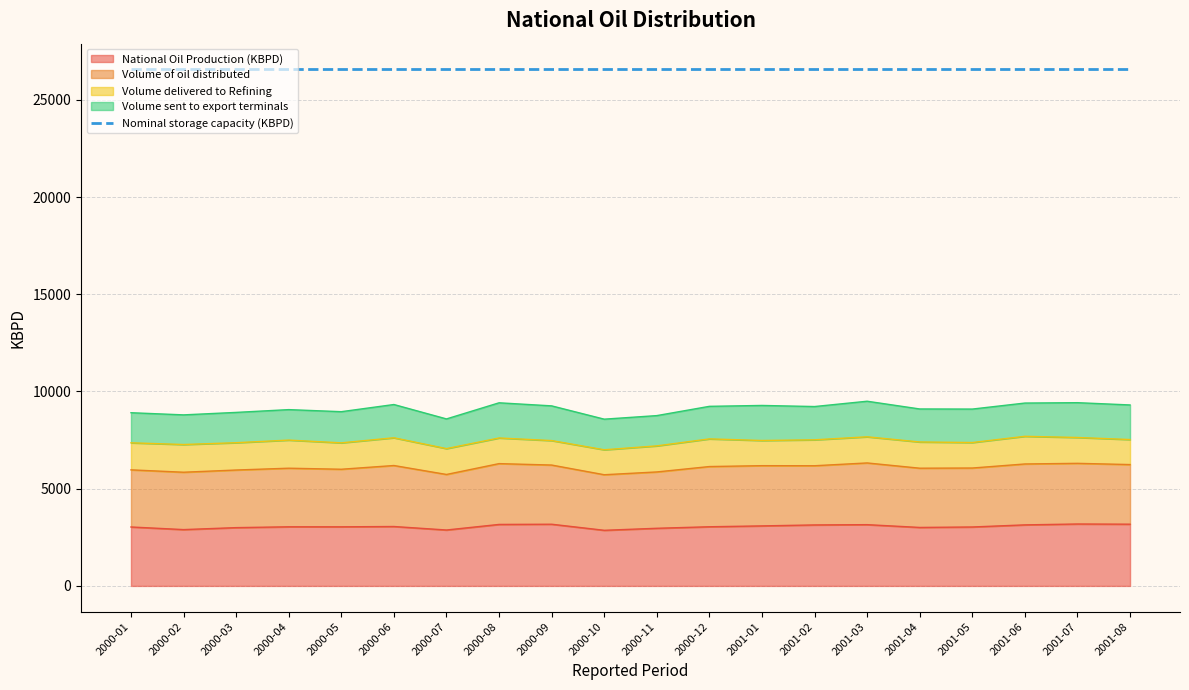

Which category has the highest value in the Volume of oil distributed series?

2001-03